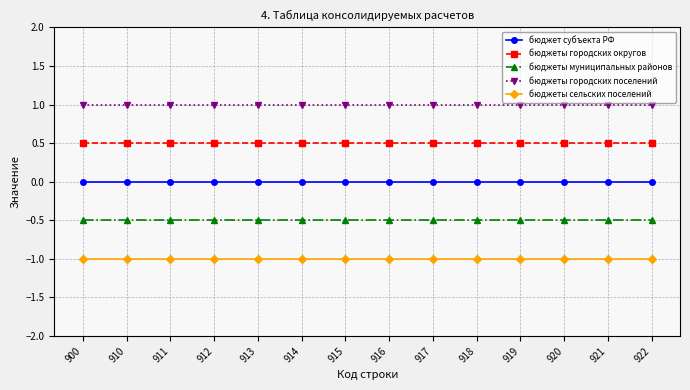

What is the value of the бюджеты городских округов point at the 12th from the left?

0.5